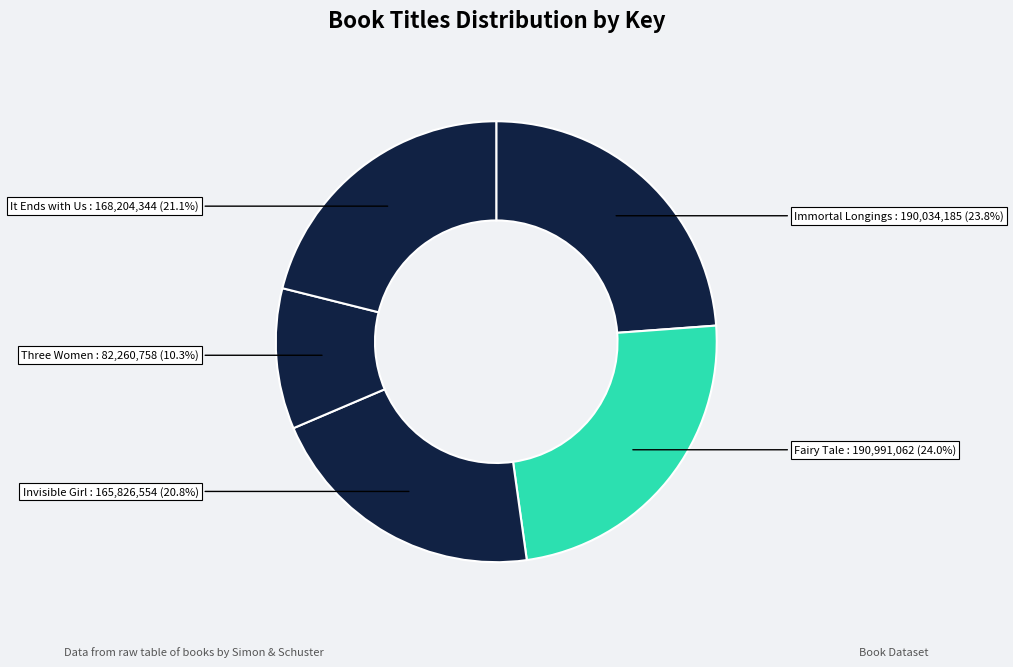

To the nearest percent, what is the average slice percentage?

20%